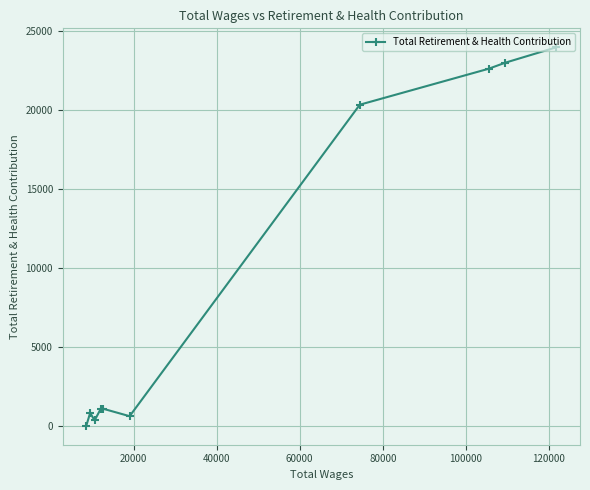

What is the sum of all values?

93714